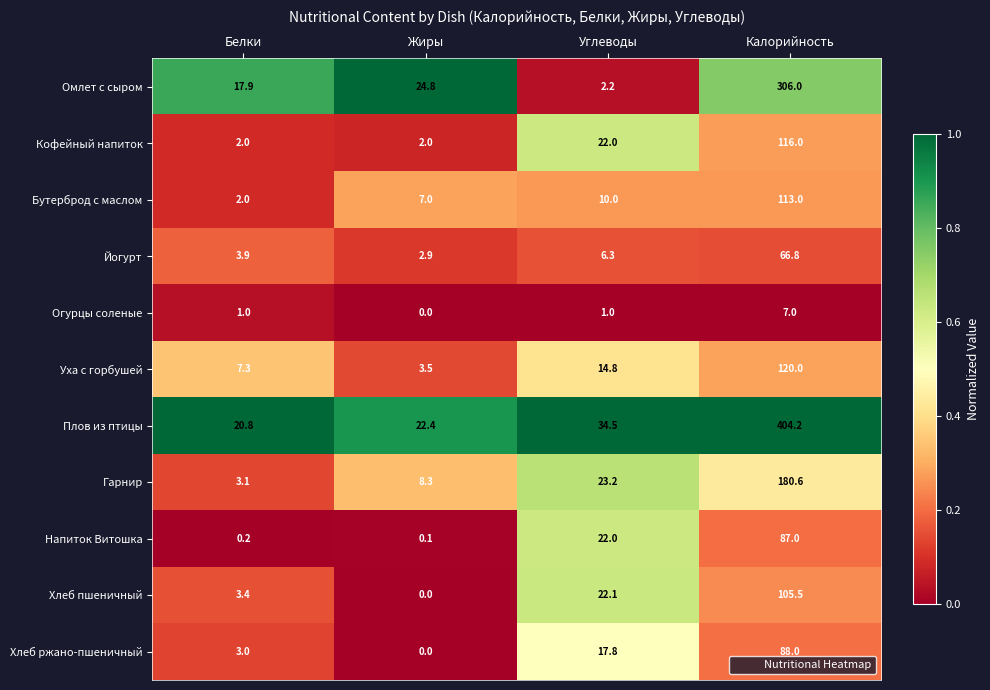

The value of Напиток Витошка at Жиры is 0.1. True or false?

True